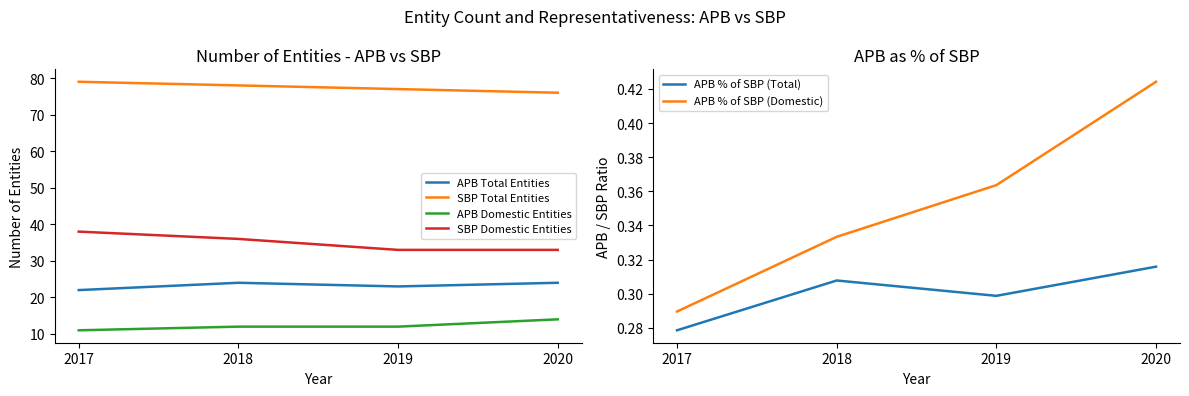

How many APB % of SBP (Domestic) values are between 0 and 1?

4